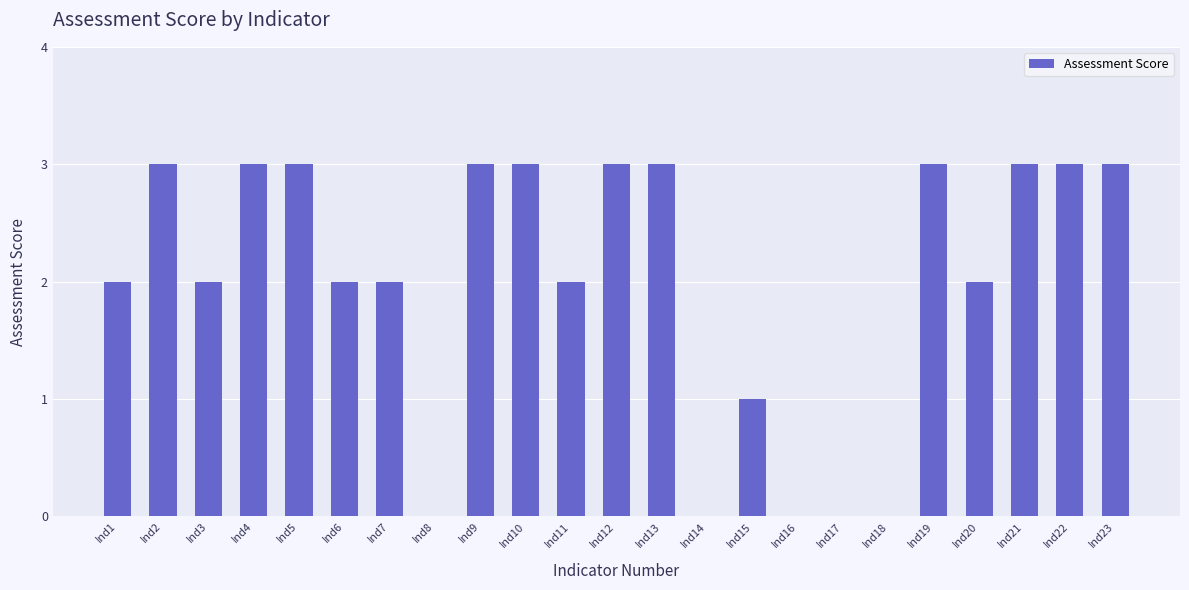

What is the maximum value shown in the chart?

3